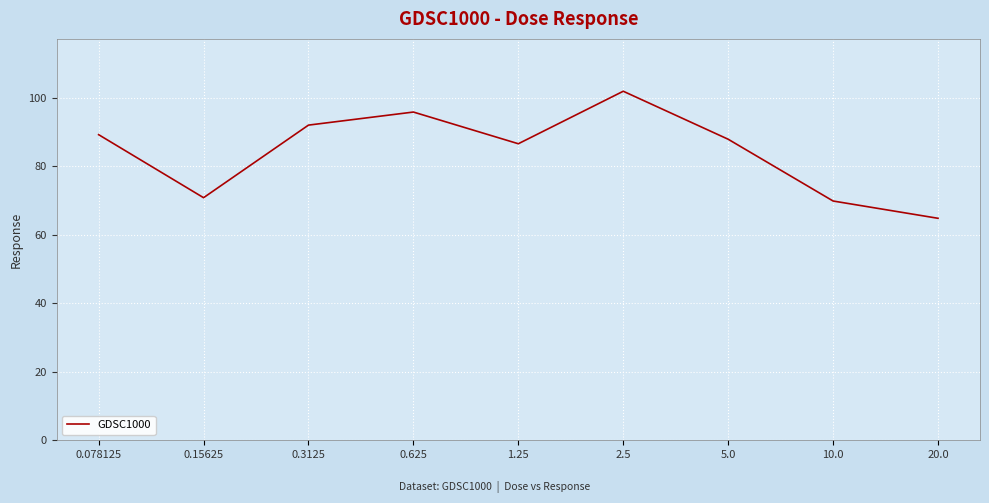

The chart shows a value of 69.8 at 10.0. True or false?

True